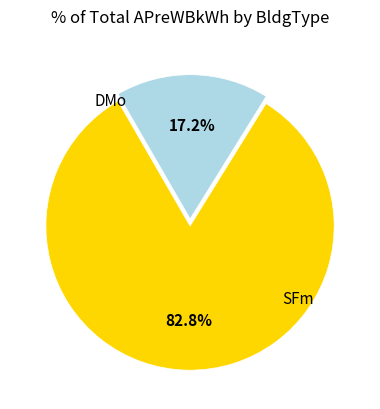

Is there a majority slice in this chart?

Yes